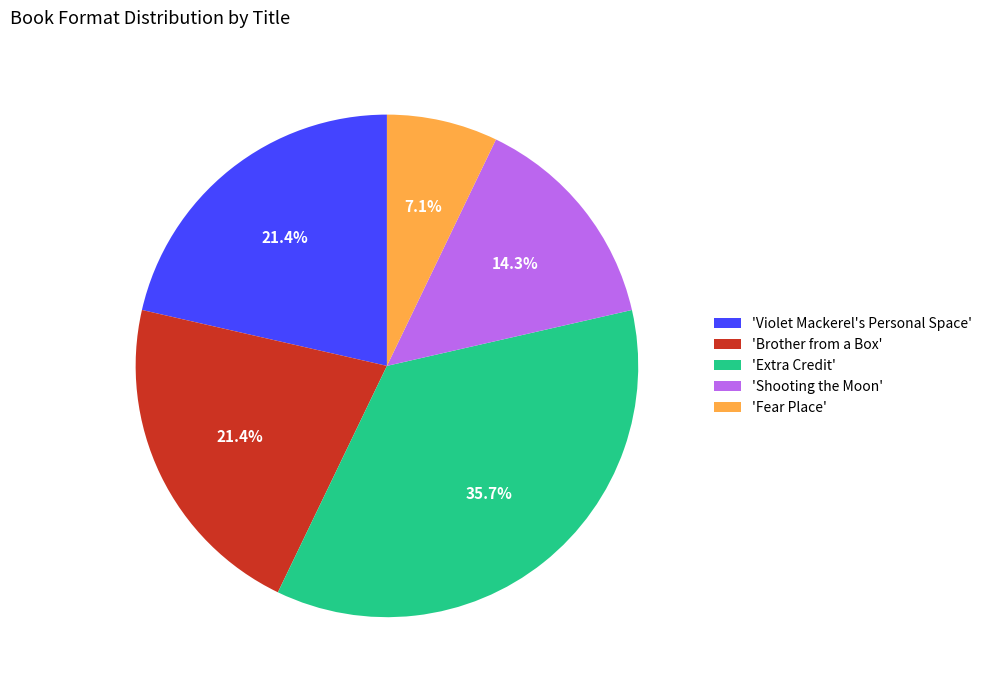

Which has a higher value, 'Brother from a Box' or 'Shooting the Moon'?

'Brother from a Box'